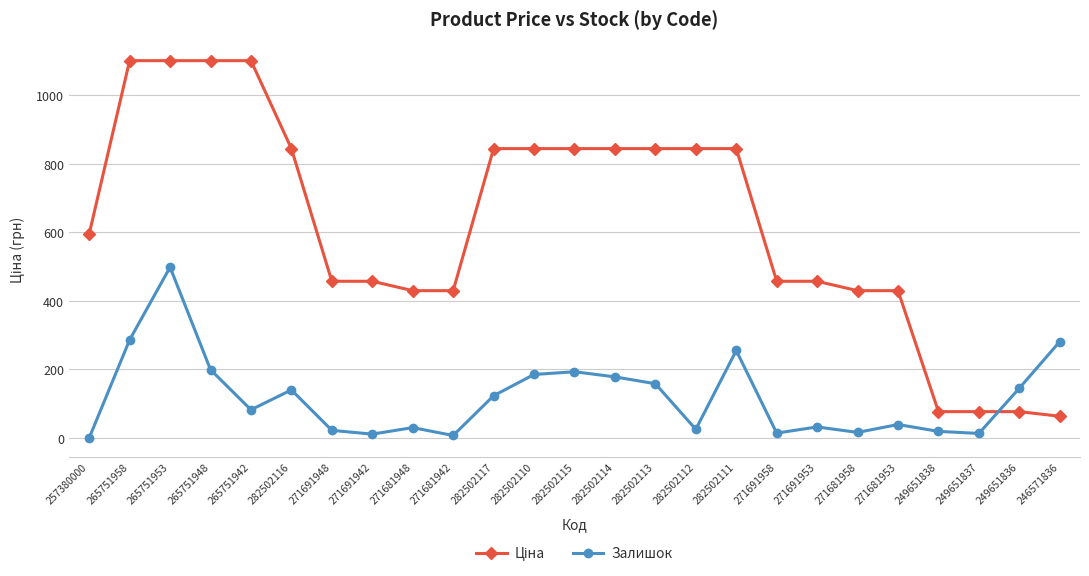

At which category is the sum across all series the highest?

265751953